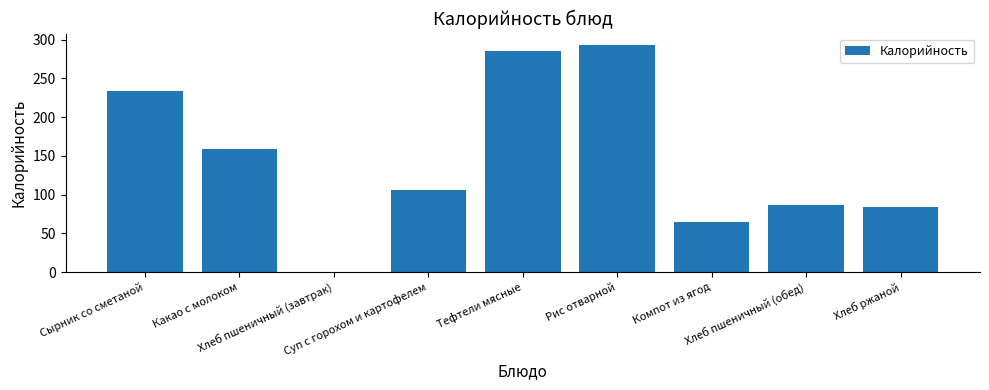

Reading left to right, what are all the values shown in this chart?

234.0	159.0	0.6	106.0	285.0	293.0	64.0	86.0	84.0